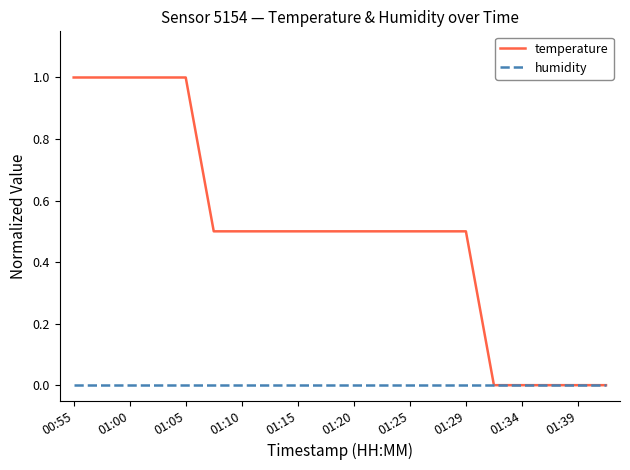

Rank the series by their average value, from highest to lowest.

temperature, humidity